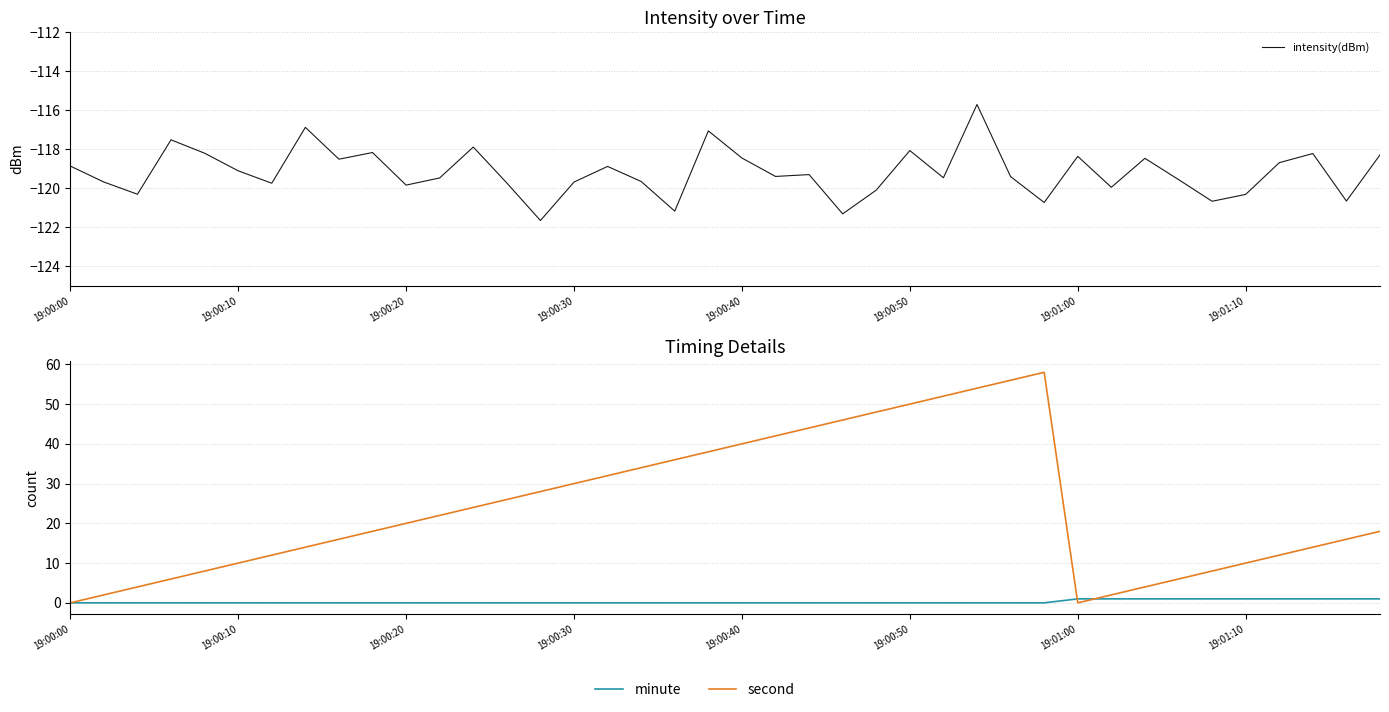

How many interior local valleys does the second series have?

1